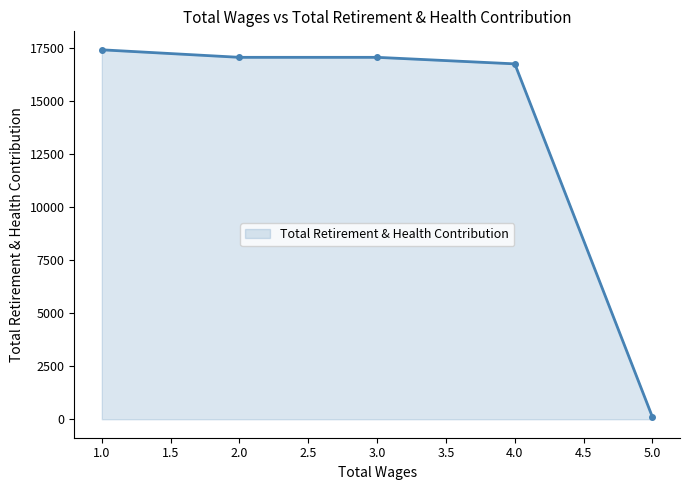

Reading right to left, extract all data points from this chart.

100	16763	17071	17071	17426